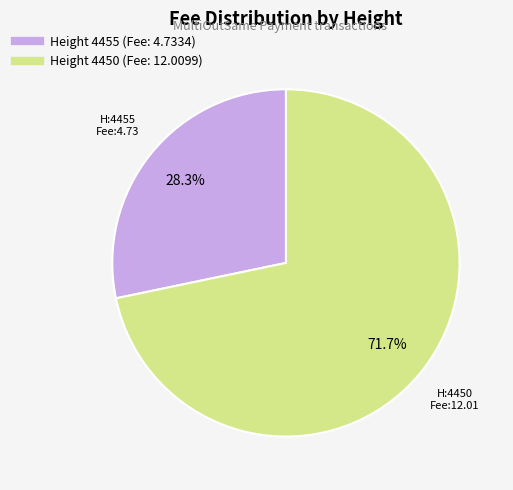

Does any single category account for the majority?

Yes